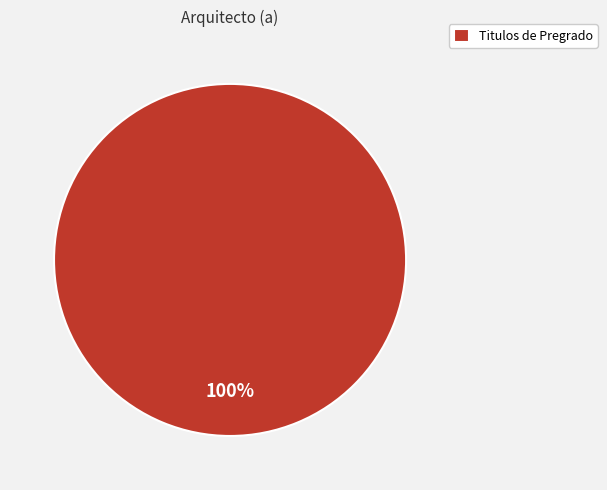

The Titulos de Pregrado slice represents 100% of the pie. True or false?

True